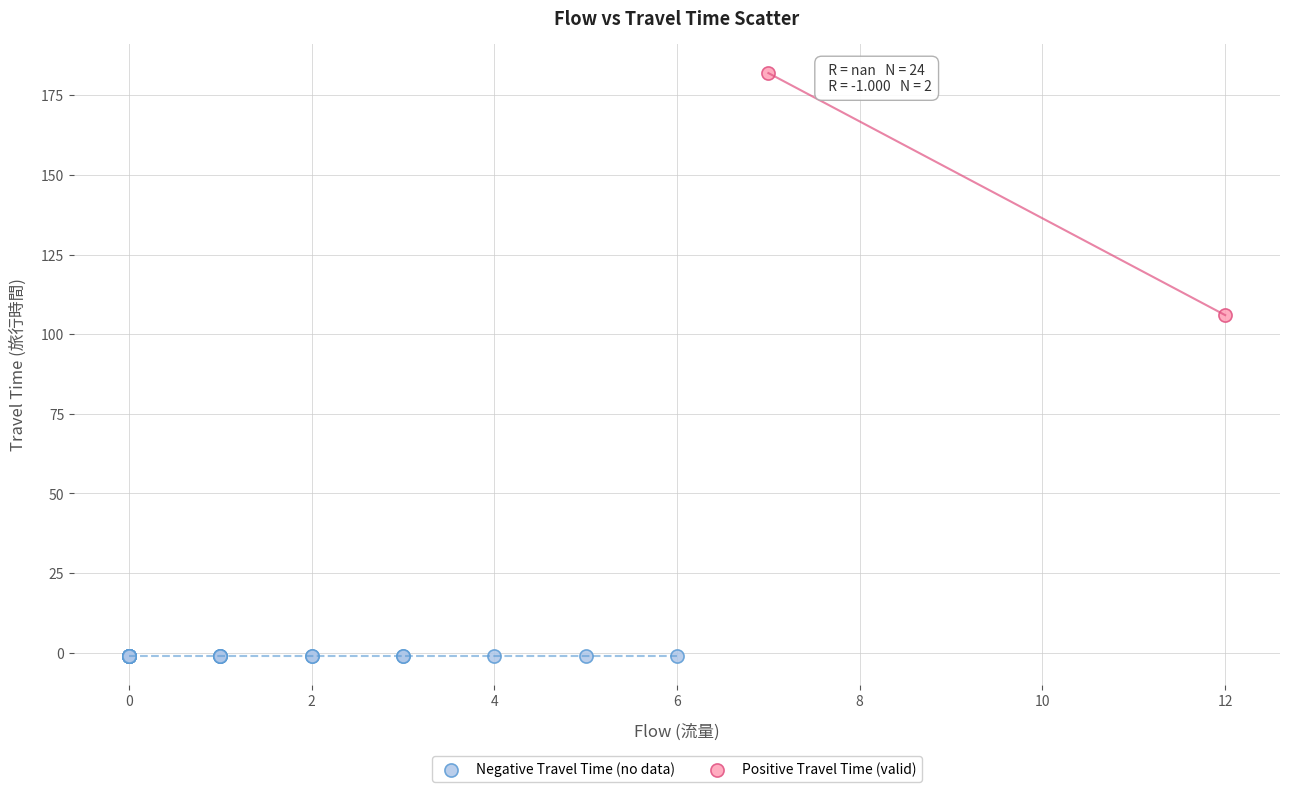

Which series contains the highest Y value?

Positive Travel Time (valid)